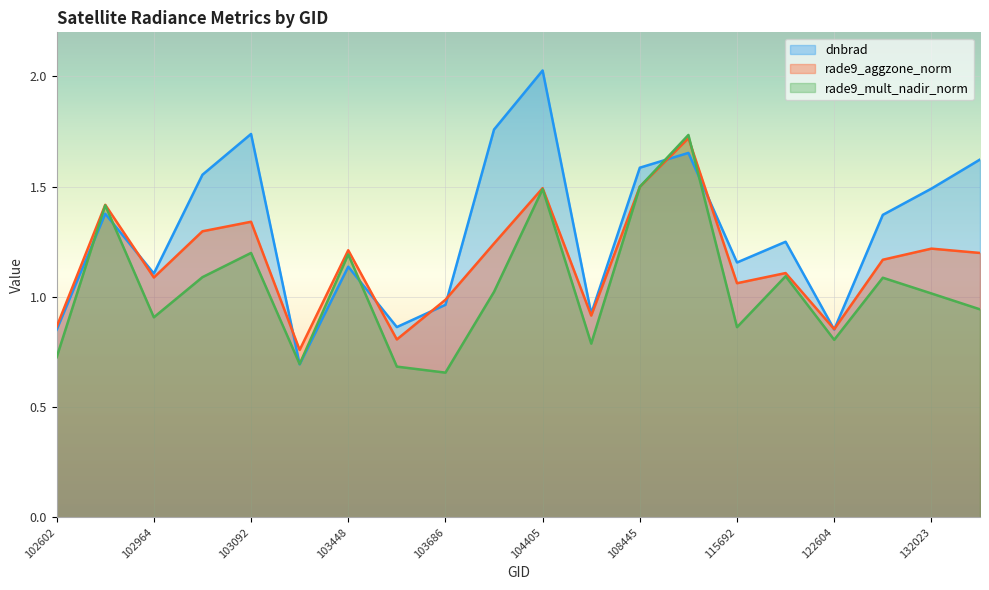

What is the average value of the rade9_aggzone_norm series?

1.2